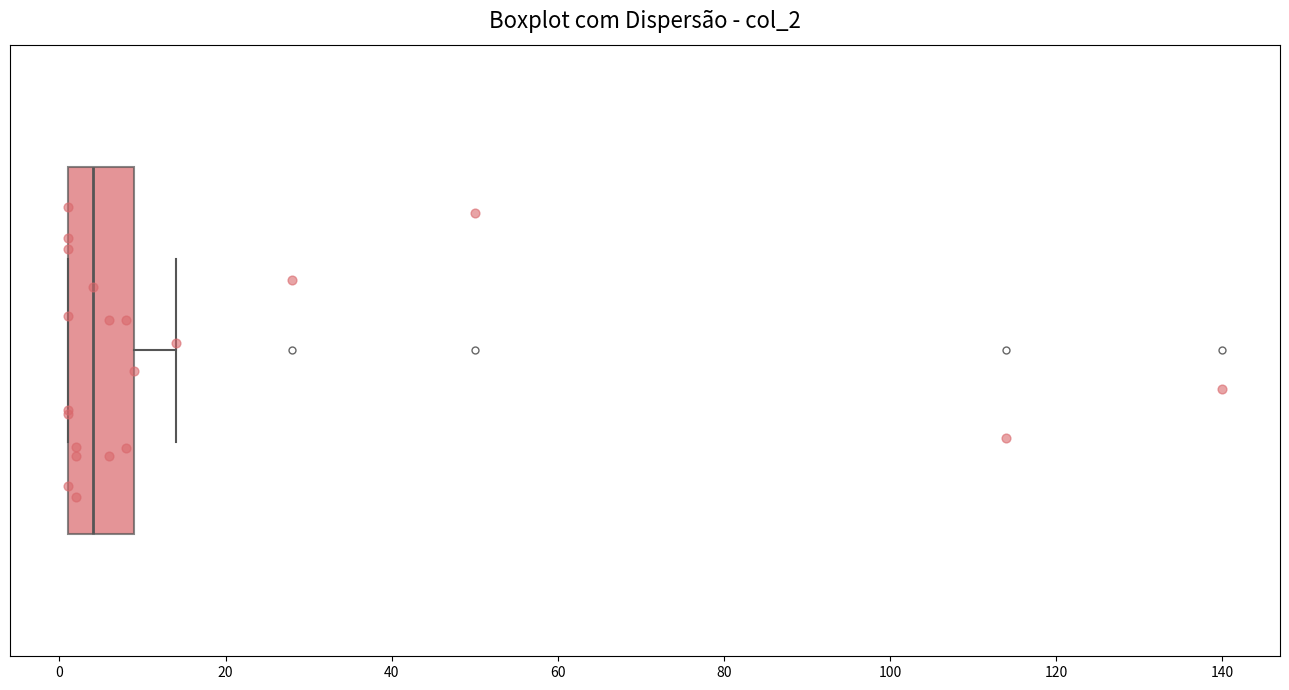

Where is the right edge of the box on the x-axis? The values are not printed on the chart, so give them approximately, as read against the axis.

10